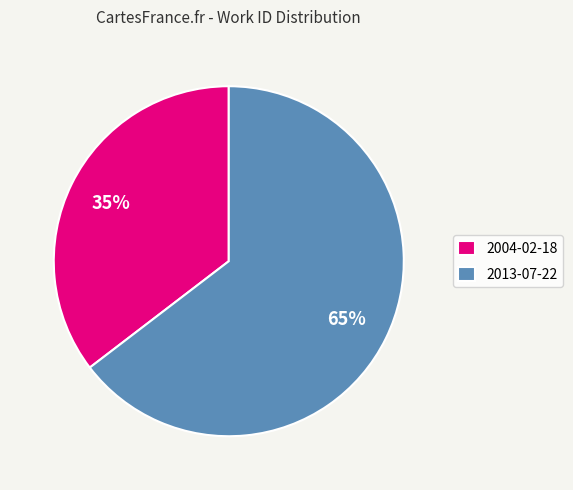

What is the largest slice in the pie chart?

2013-07-22